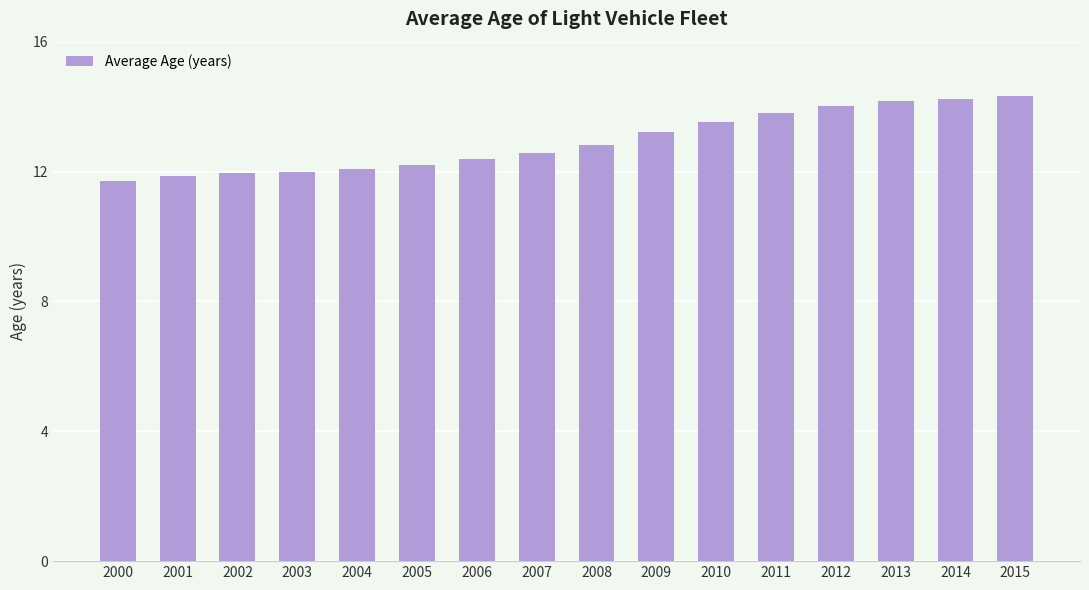

True or false: the data shows 6.5 at 2005.

False